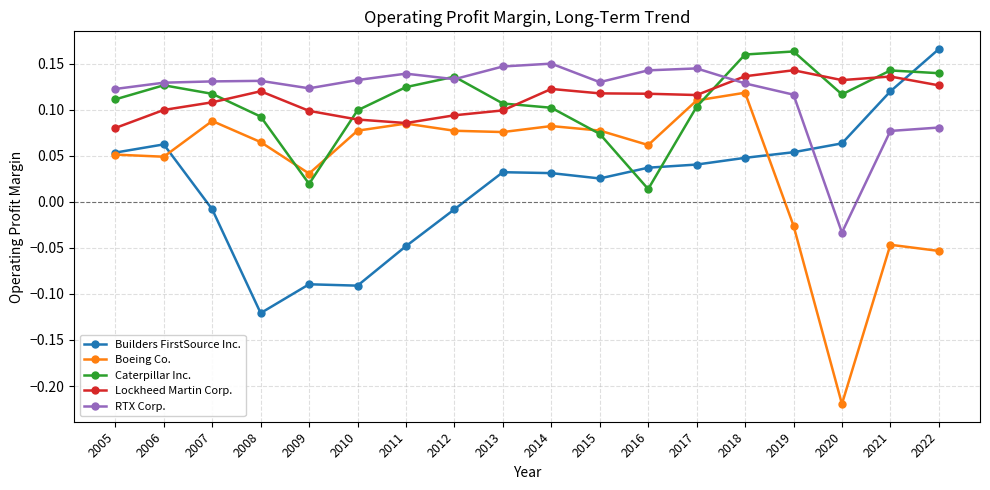

Rank the series at 2019 from lowest to highest value.

Boeing Co., Builders FirstSource Inc., RTX Corp., Lockheed Martin Corp., Caterpillar Inc.